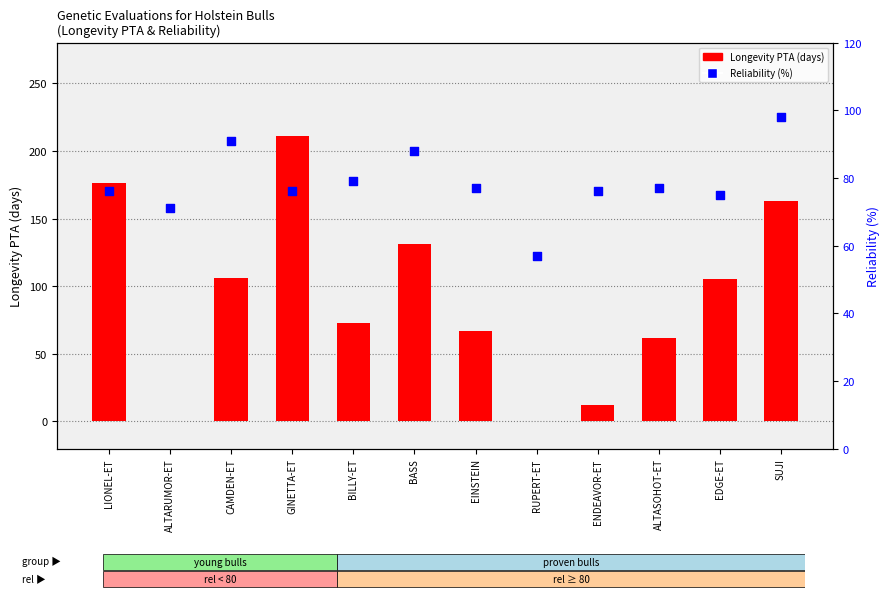

Is the value of Reliability (%) at LIONEL-ET greater than the value of Longevity PTA (days) at EINSTEIN?

Yes